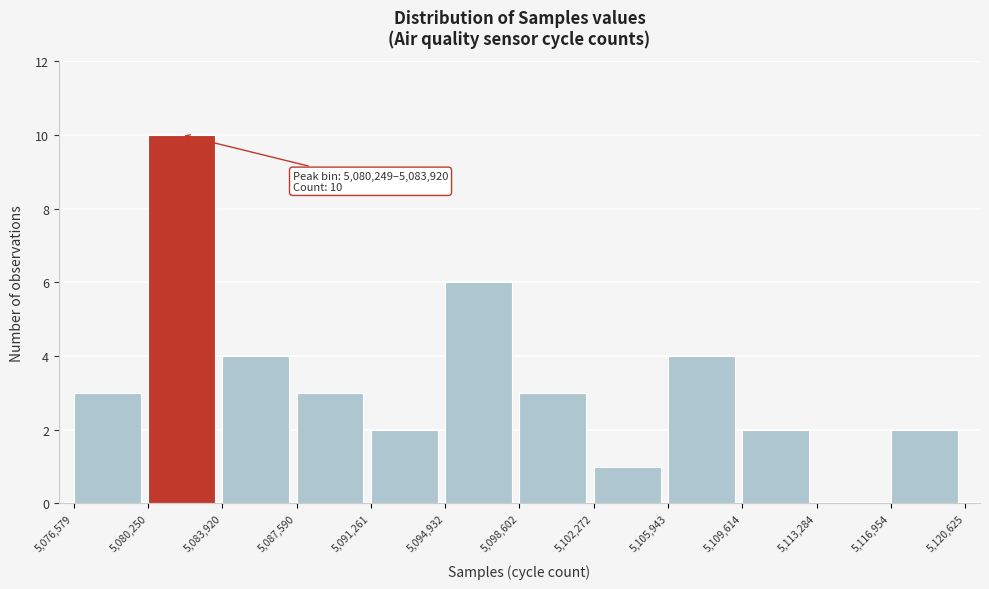

Over which range of the x-axis is the bar tallest?

5,080,250 to 5,083,920